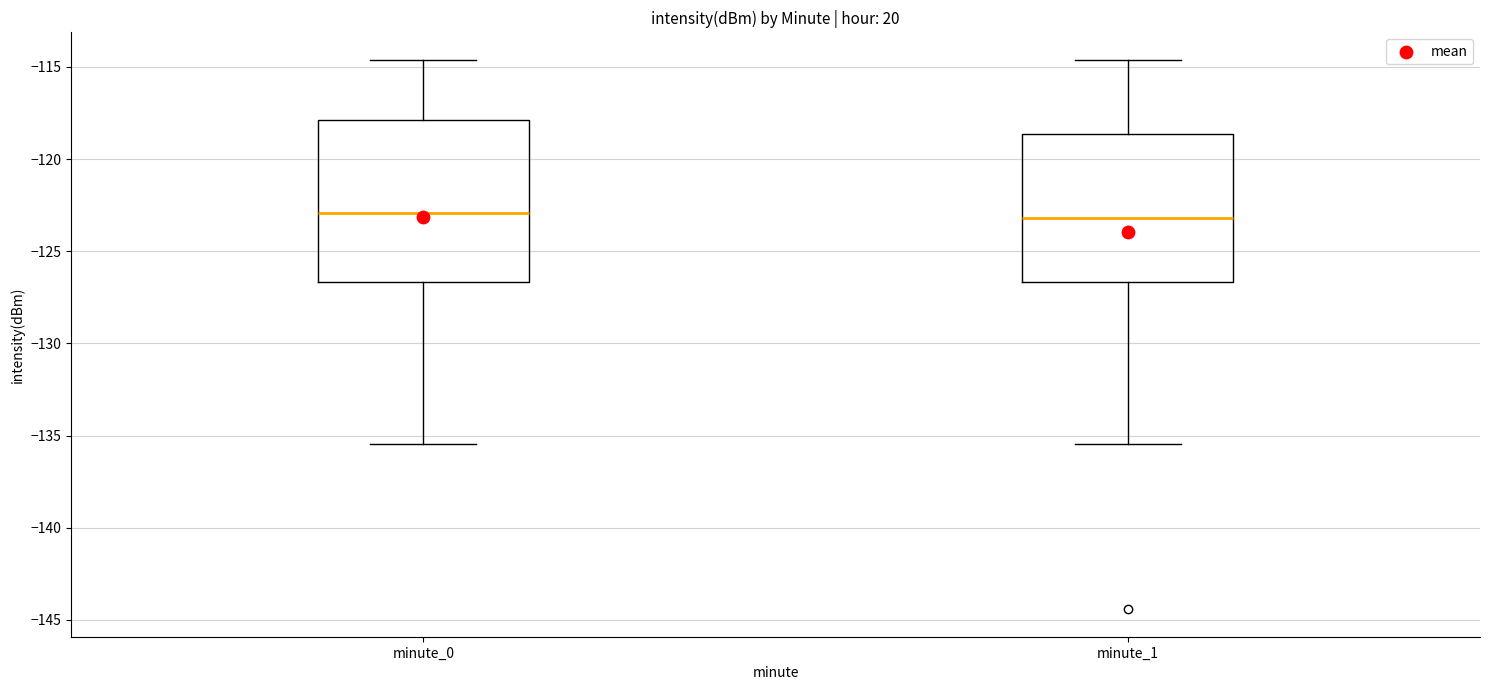

Where does the upper whisker of the box for minute_1 end on the y-axis? The values are not printed on the chart, so give them approximately, as read against the axis.

-114.5